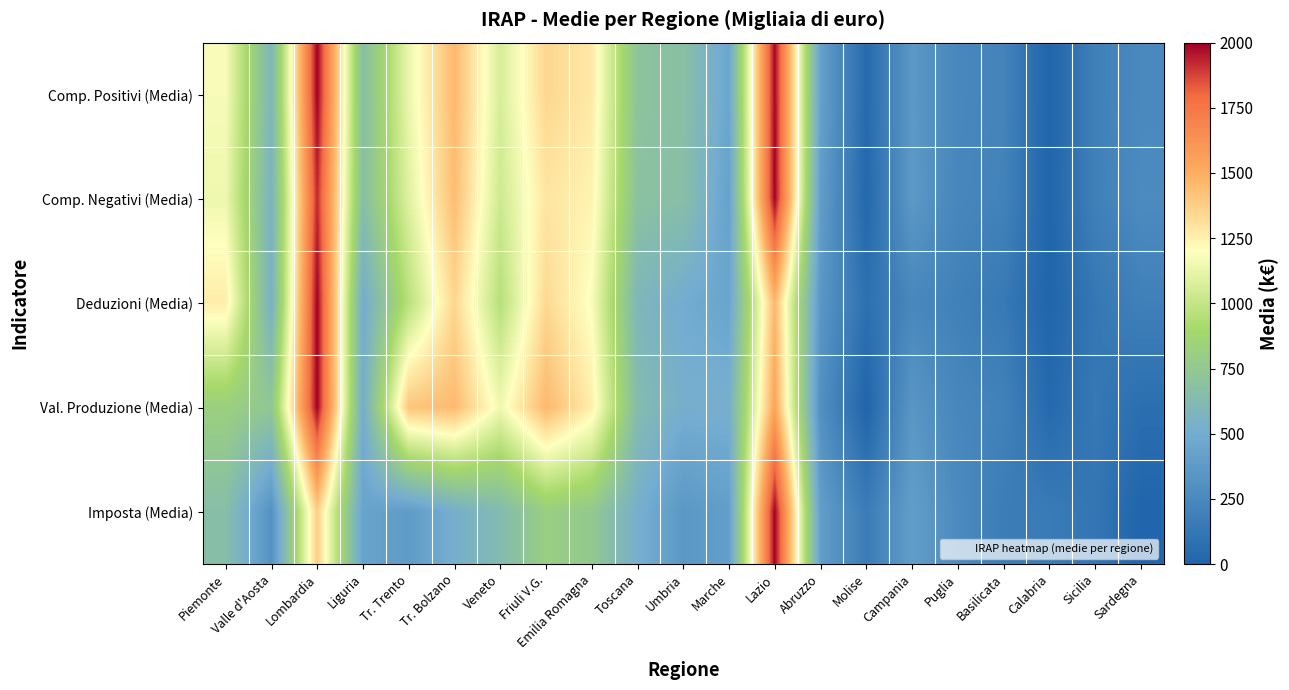

Rank the series at Sardegna from lowest to highest value.

Imposta (Media), Val. Produzione (Media), Deduzioni (Media), Comp. Positivi (Media), Comp. Negativi (Media)